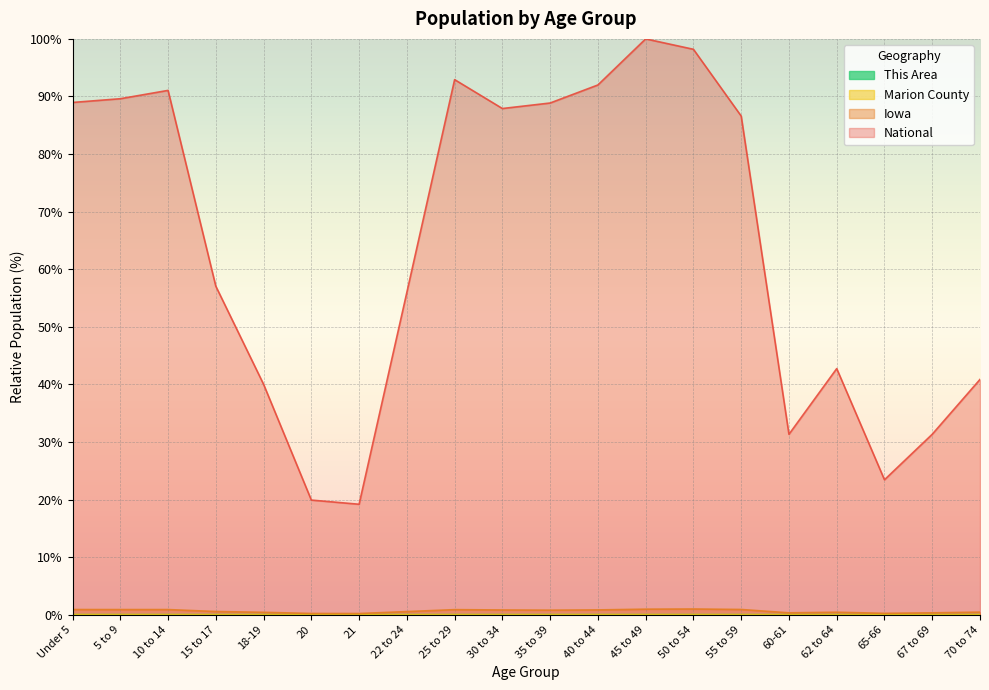

True or false: Marion County and Iowa intersect in this chart.

False